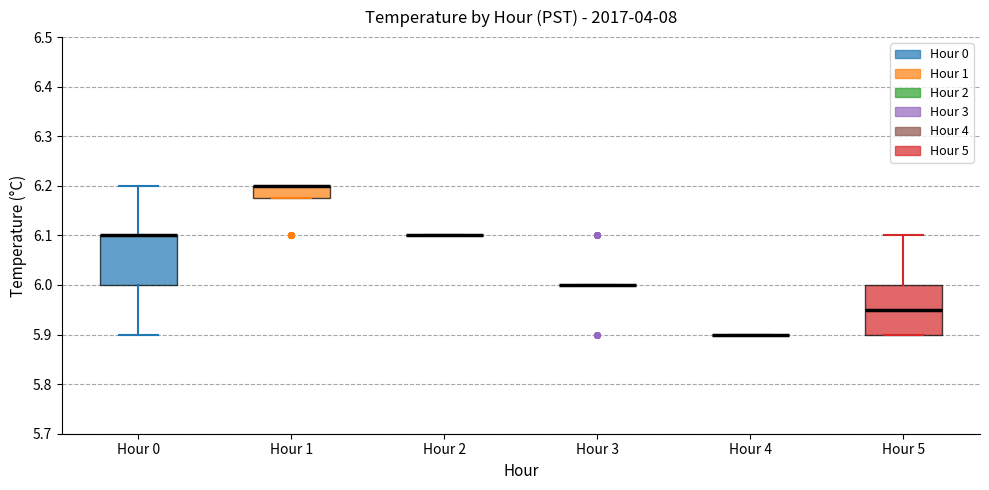

Reading left to right, read every box against the y-axis: the position of its median line, the range the box covers, and the ends of its whiskers. The values are not printed on the chart, so give them approximately, as read against the axis.

Hour 0: median 6.10 (drawn on the box's upper edge), box 6.00 to 6.10, whiskers 5.90 to 6.20
Hour 1: median 6.20 (drawn on the box's upper edge), box 6.18 to 6.20, whiskers 6.18 to 6.20
Hour 2: box collapsed to a line at 6.10, whiskers 6.10 to 6.10
Hour 3: box collapsed to a line at 6.00, whiskers 6.00 to 6.00
Hour 4: box collapsed to a line at 5.90, whiskers 5.90 to 5.90
Hour 5: median 5.95, box 5.90 to 6.00, whiskers 5.90 to 6.10